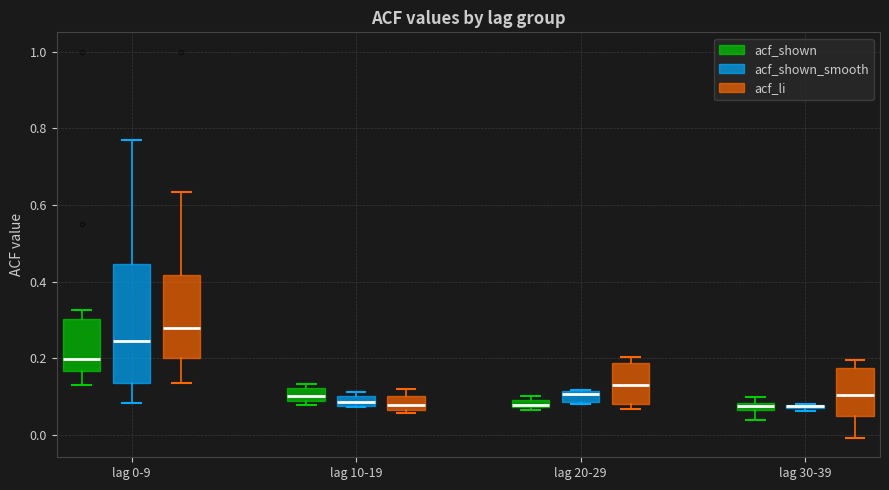

Comparing the boxes themselves (not the whiskers), which one is the tallest?

lag 0-9 (acf_shown_smooth)